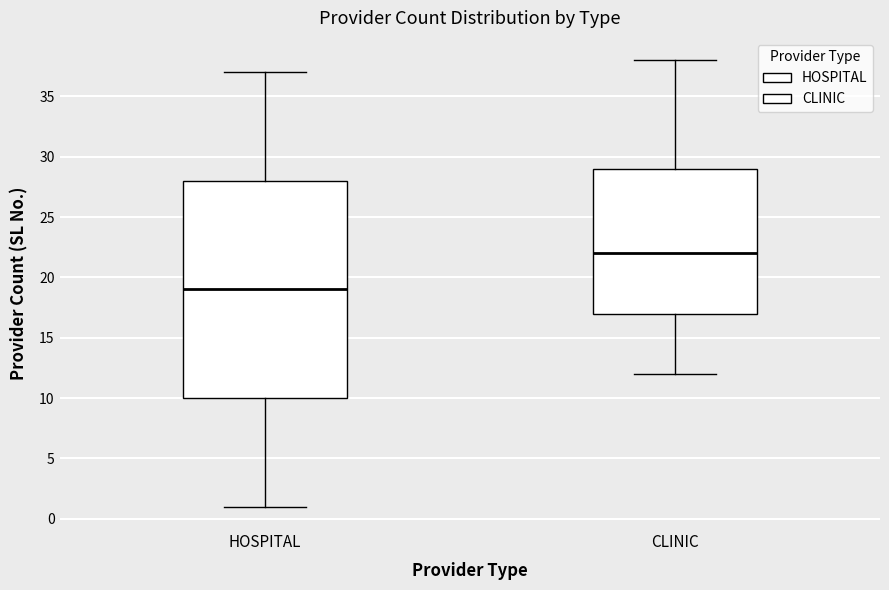

Which box is the tallest, from its lower edge to its upper edge?

HOSPITAL